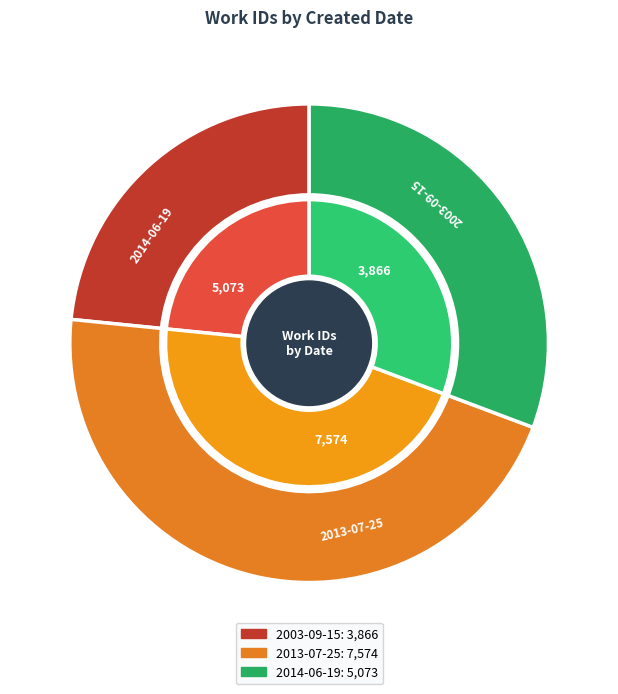

The 2003-09-15 slice represents 14% of the pie. True or false?

False